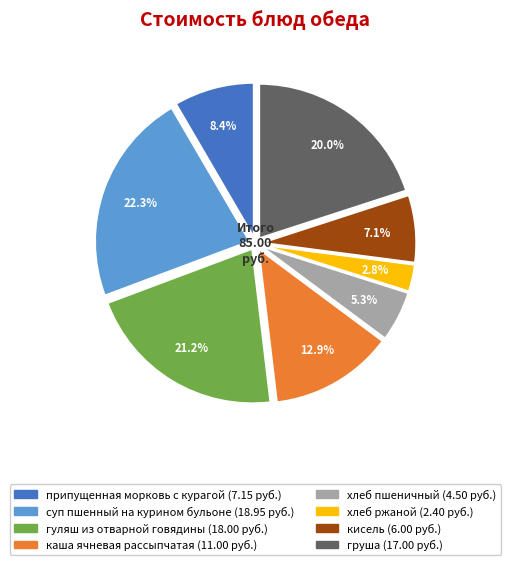

Combined, what portion of the pie is хлеб ржаной and груша?

22.8%